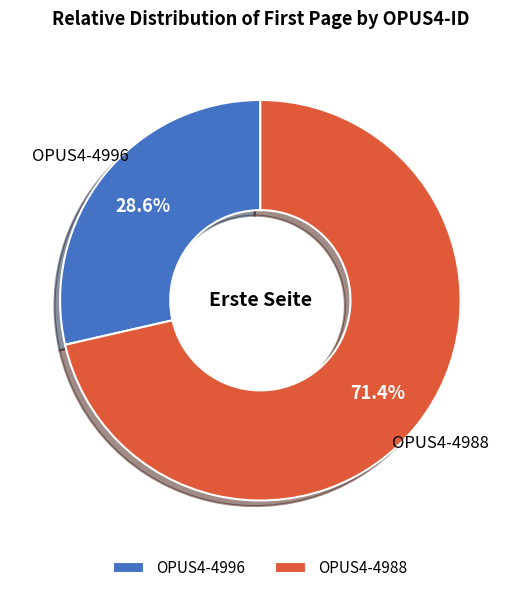

How many segments does this pie chart have?

2